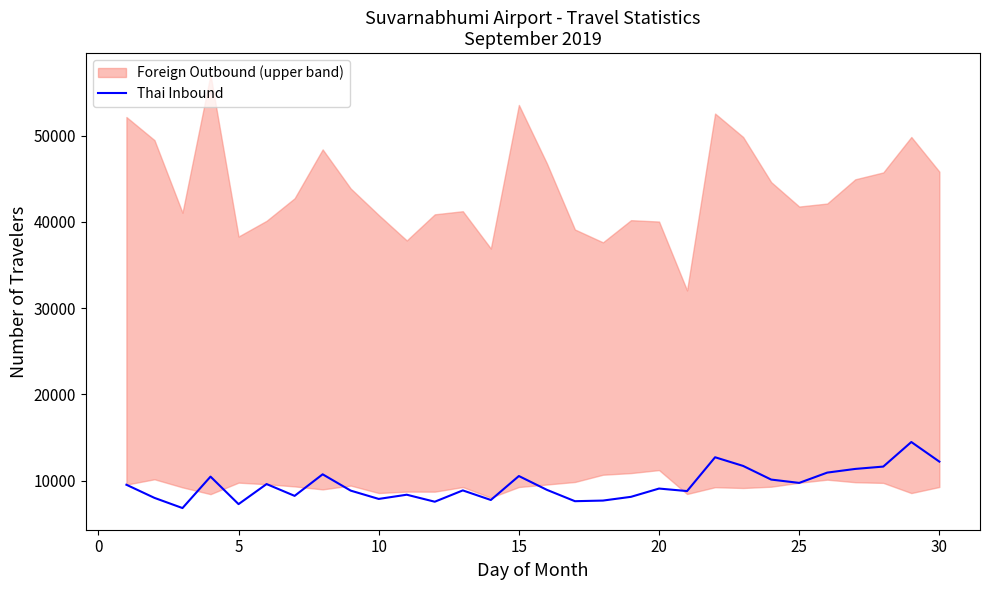

What is the maximum value for Thai Inbound?

14469